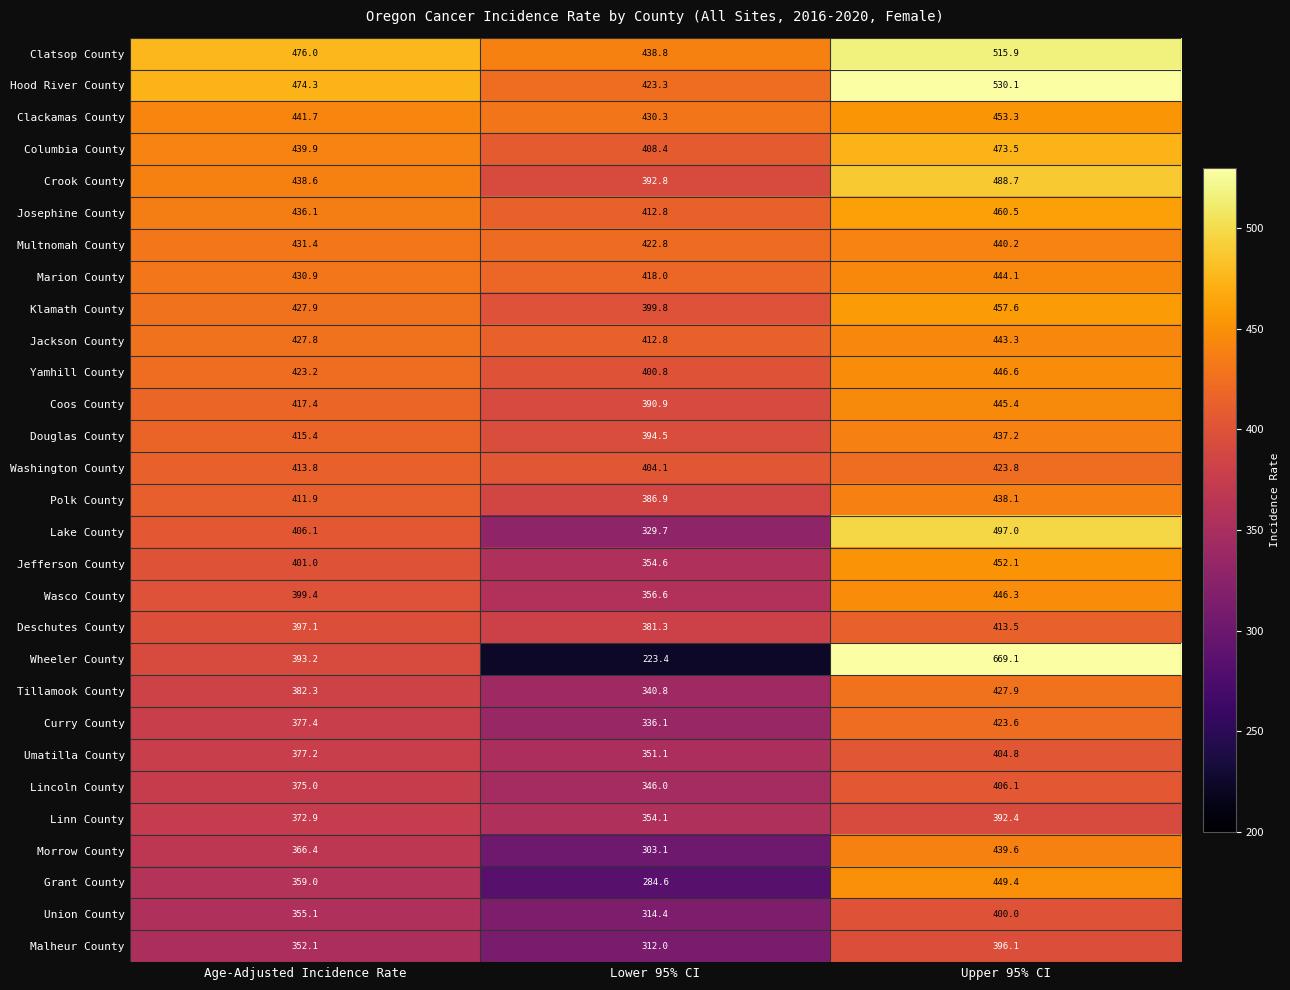

List the series in order of their peak value, lowest first.

Linn County, Malheur County, Union County, Umatilla County, Lincoln County, Deschutes County, Curry County, Washington County, Tillamook County, Douglas County, Polk County, Morrow County, Multnomah County, Jackson County, Marion County, Coos County, Wasco County, Yamhill County, Grant County, Jefferson County, Clackamas County, Klamath County, Josephine County, Columbia County, Crook County, Lake County, Clatsop County, Hood River County, Wheeler County